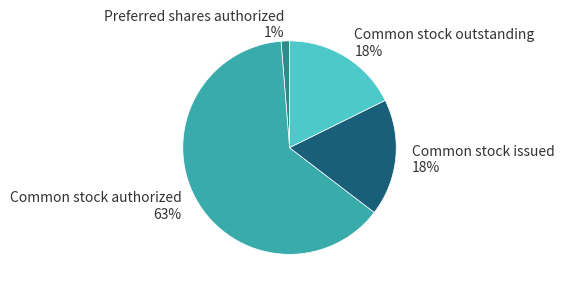

To the nearest percent, what is the difference between the largest and smallest slice percentages?

62%